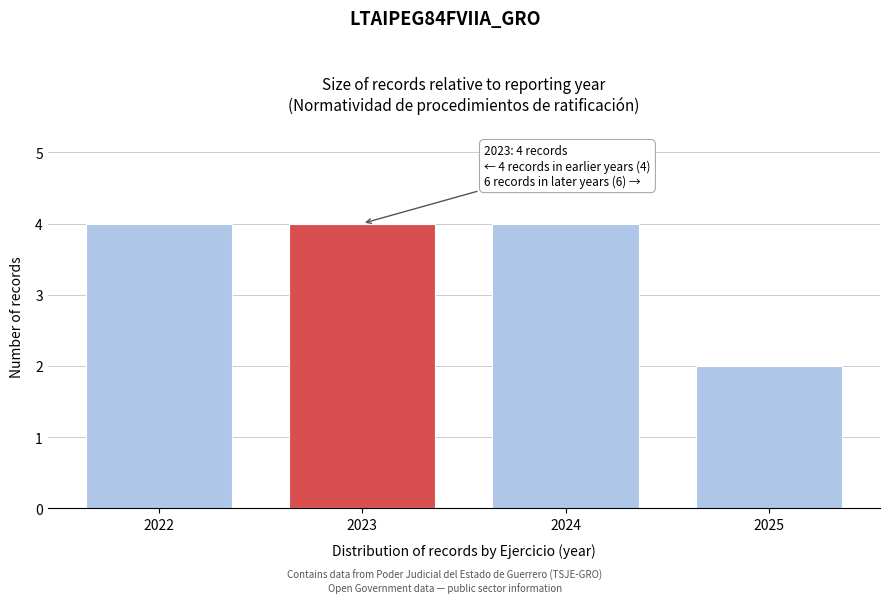

Reading left to right, list all the values displayed in this chart.

4	4	4	2